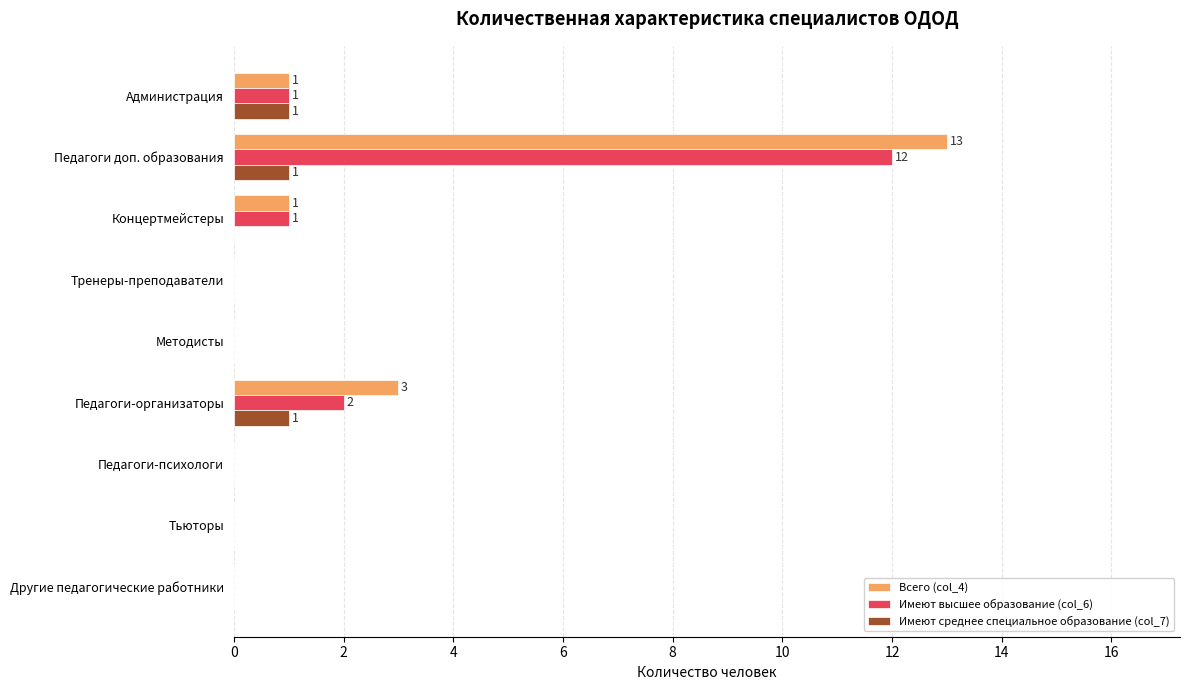

The value of Имеют среднее специальное образование (col_7) at Концертмейстеры is 0. True or false?

True